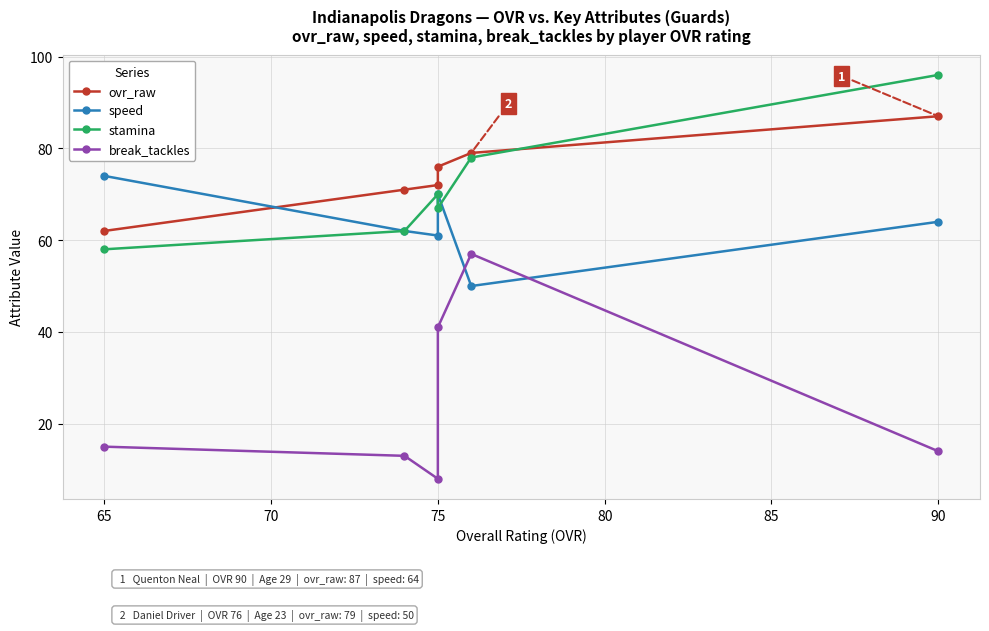

What is the value of the speed point at the 2nd from the left?

62